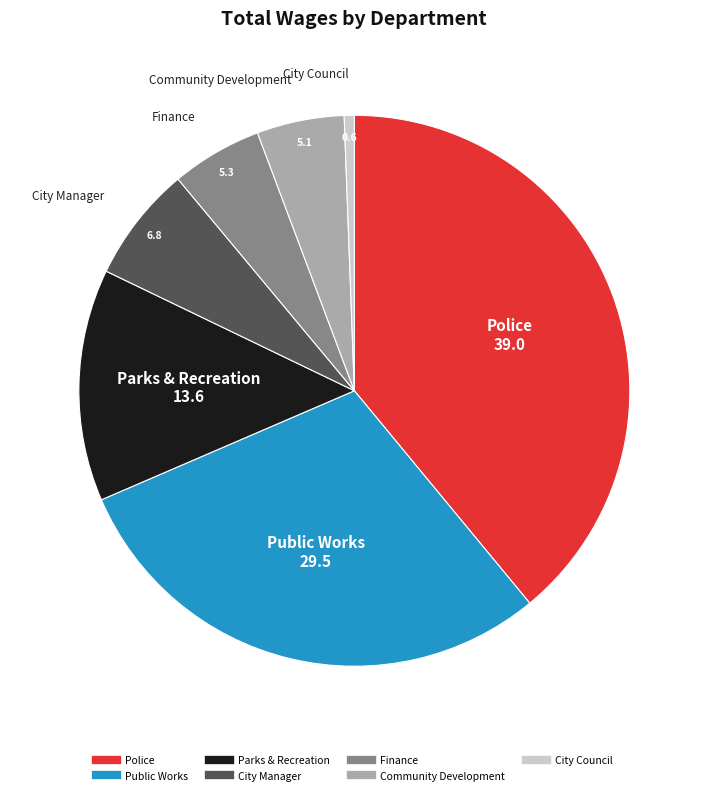

True or false: Finance accounts for 5% of the total.

True